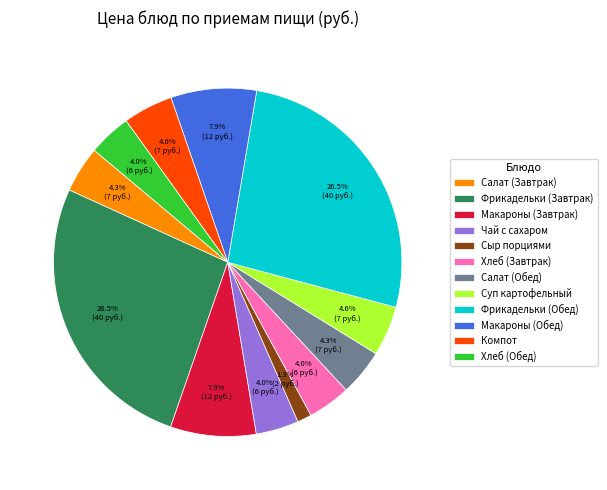

How many slices are in this pie chart?

12